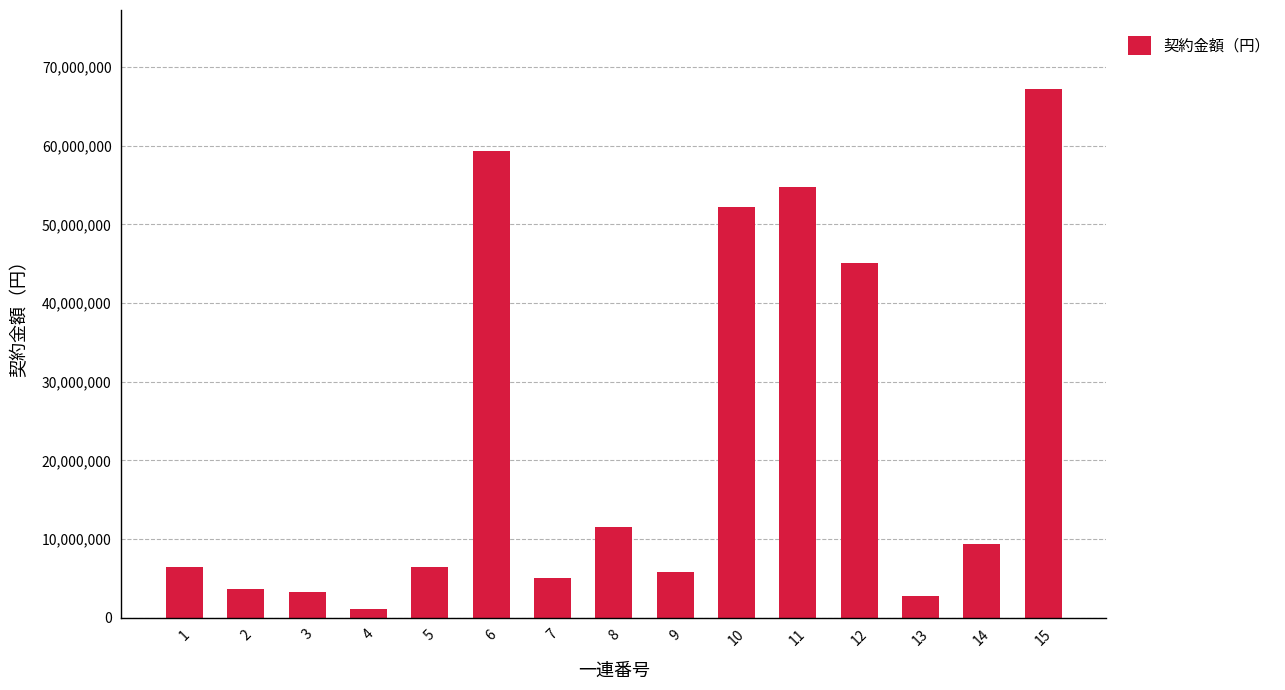

What is the value of the 11th bar from the left?

54810000